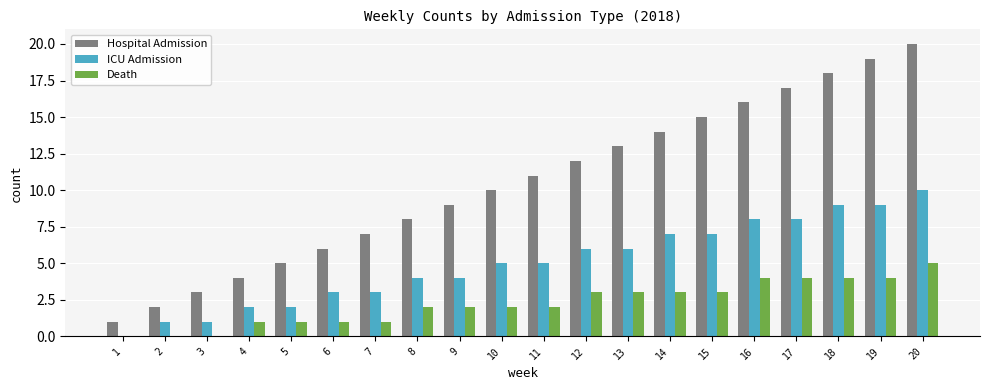

Which category has the highest value across all series?

20